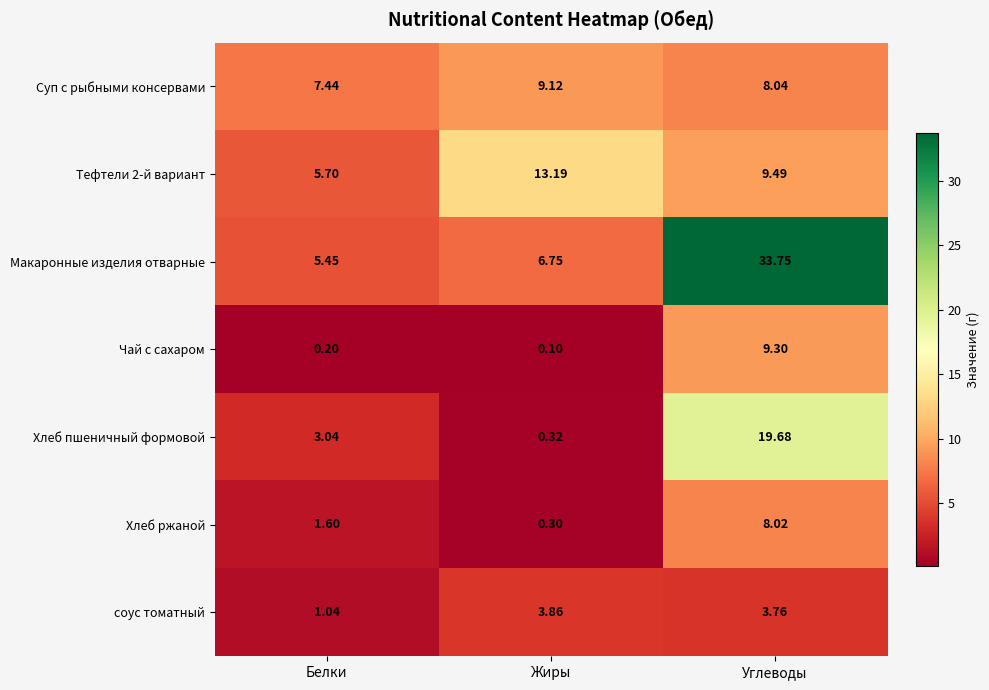

Is the value of Макаронные изделия отварные at Жиры greater than the value of Тефтели 2-й вариант at Белки?

Yes